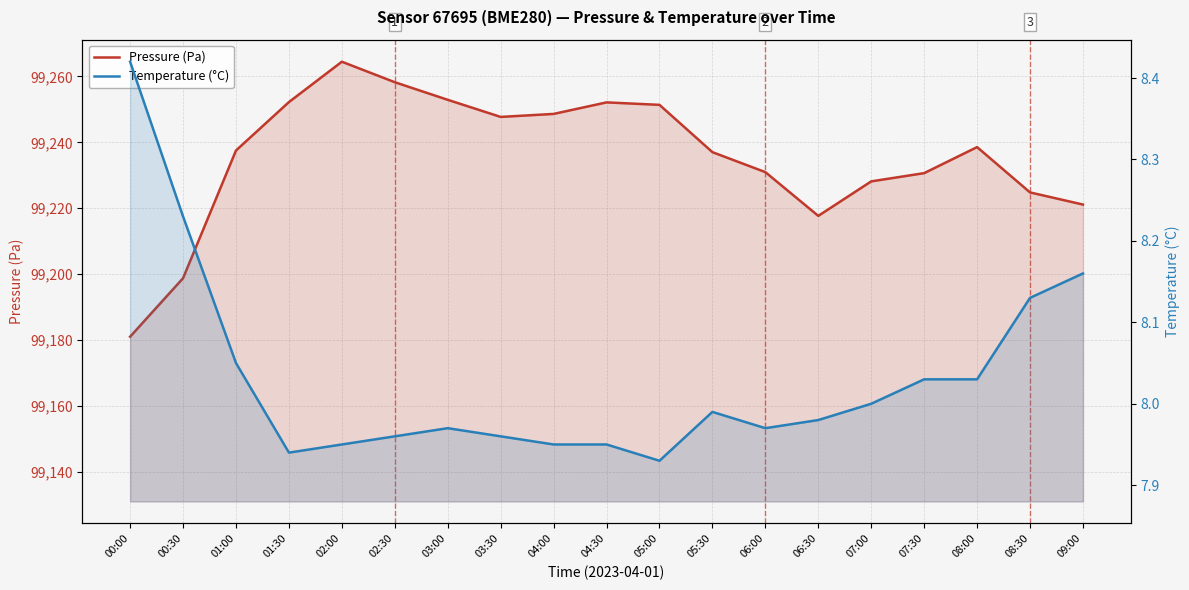

Reading left to right, list all the values displayed in this chart.

Pressure (Pa): 99181.0	99198.8	99237.5	99252.2	99264.5	99258.2	99252.9	99247.7	99248.6	99252.1	99251.4	99237.0	99231.0	99217.7	99228.2	99230.7	99238.6	99224.8	99221.1
Temperature (°C): 8.4	8.2	8.1	7.9	8.0	8.0	8.0	8.0	8.0	8.0	7.9	8.0	8.0	8.0	8.0	8.0	8.0	8.1	8.2